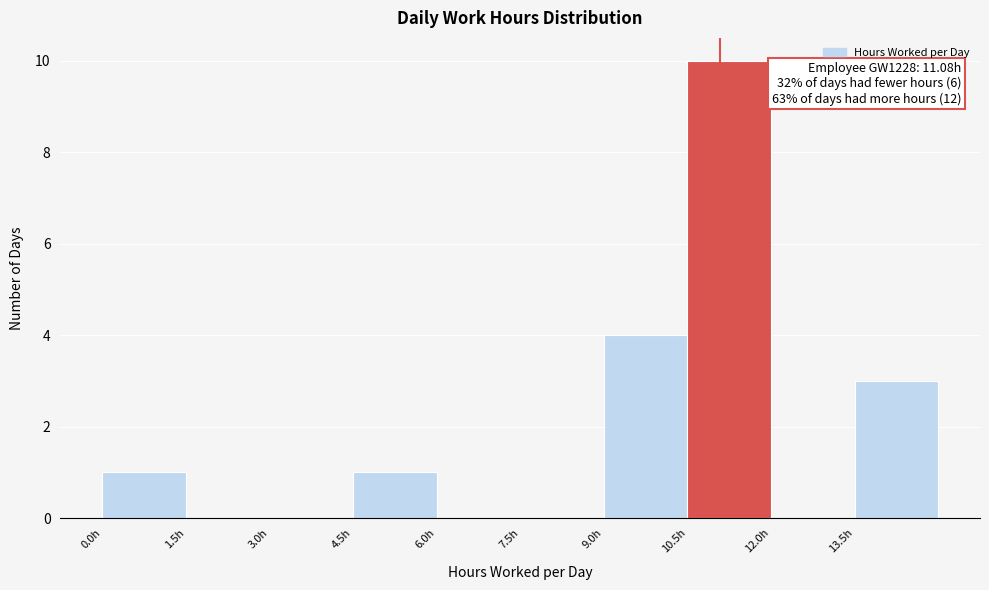

Which range on the x-axis has the tallest bar?

10.5 to 12.0